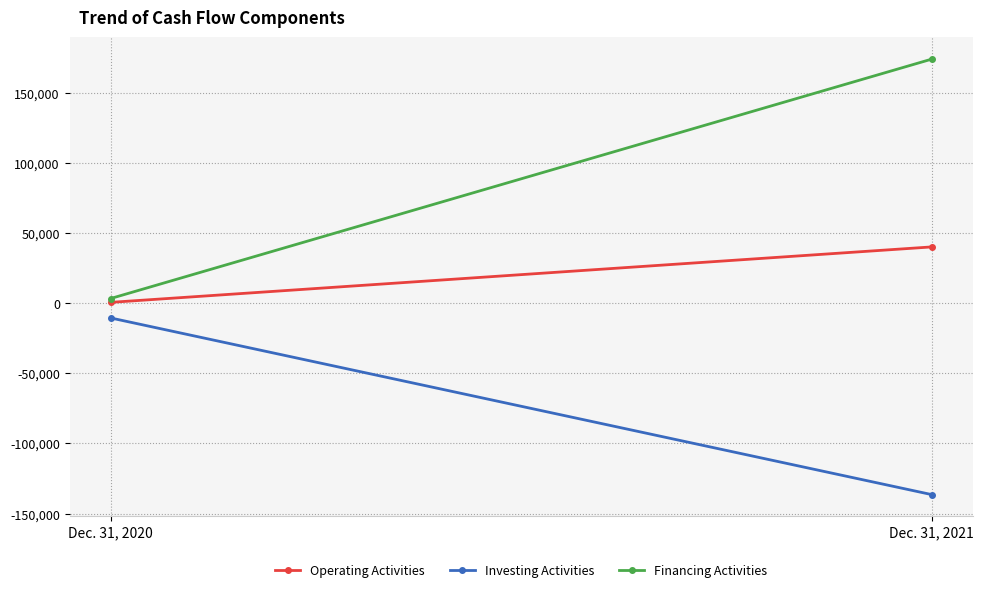

Which has a higher value, Dec. 31, 2020 or Dec. 31, 2021?

Dec. 31, 2021